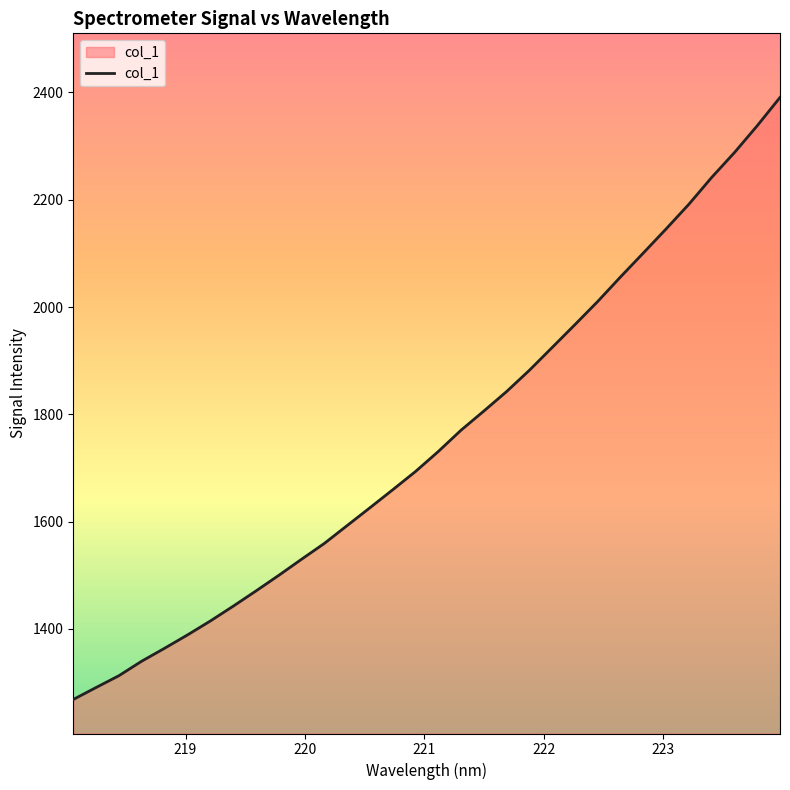

What is the greatest value displayed?

2390.7